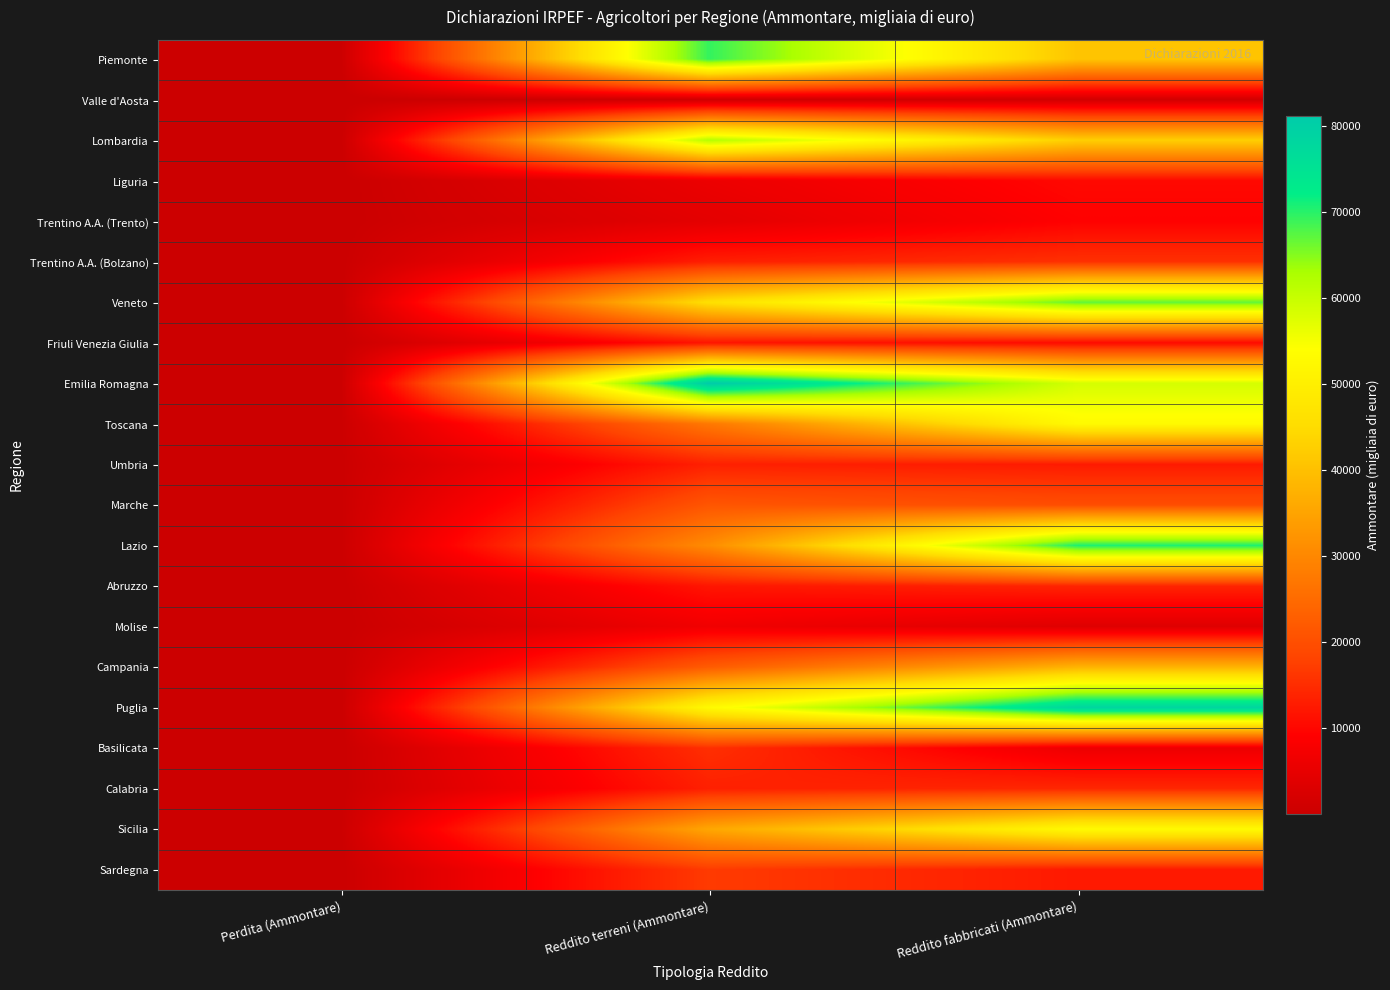

Between Perdita (Ammontare) and Reddito fabbricati (Ammontare), which is larger?

Reddito fabbricati (Ammontare)